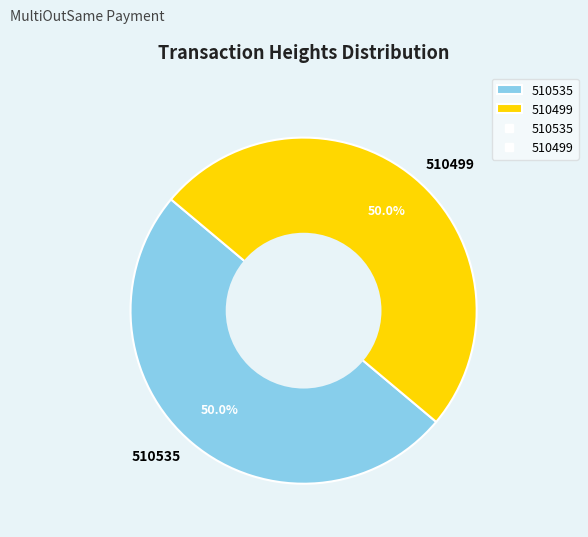

How much of the chart is everything except 510499?

50.0%